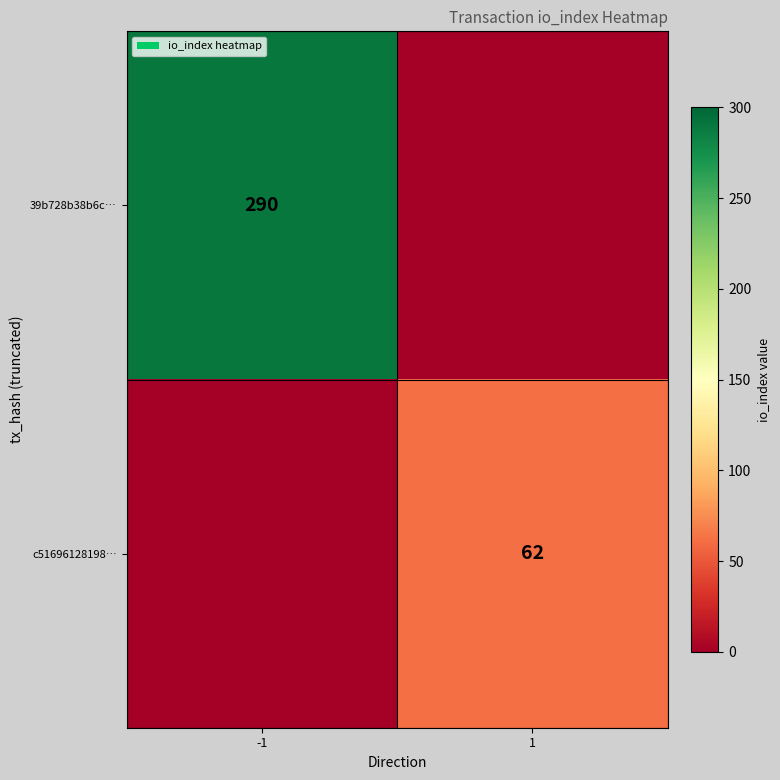

The c51696128198… series shows 28 at 1. True or false?

False